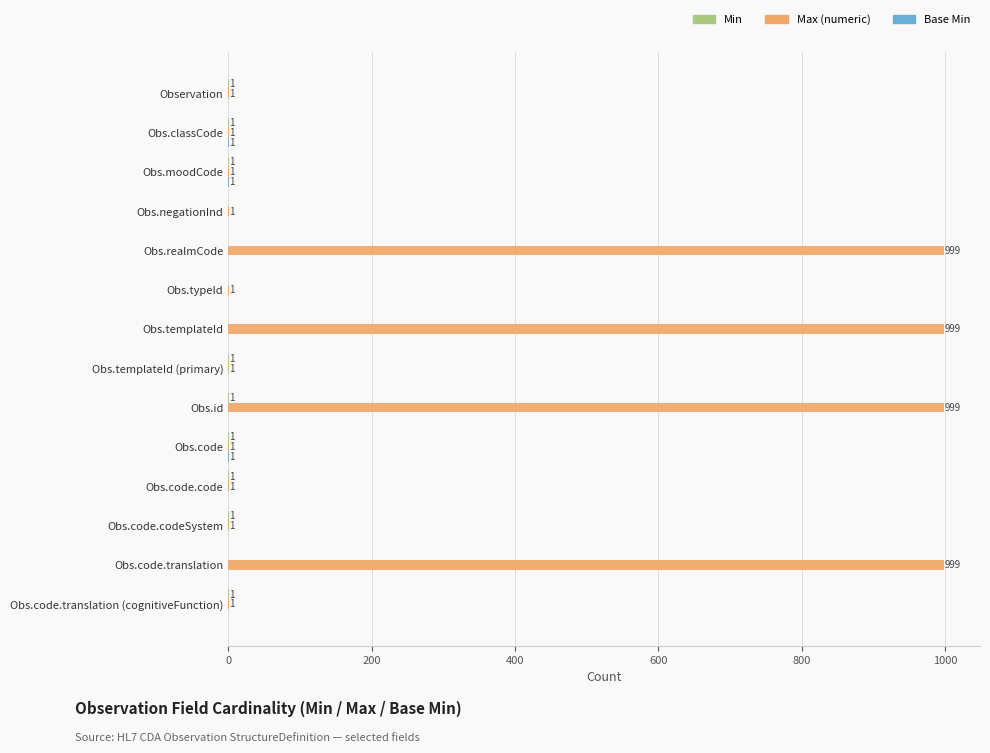

Which series has the largest total across all categories?

Max (numeric)